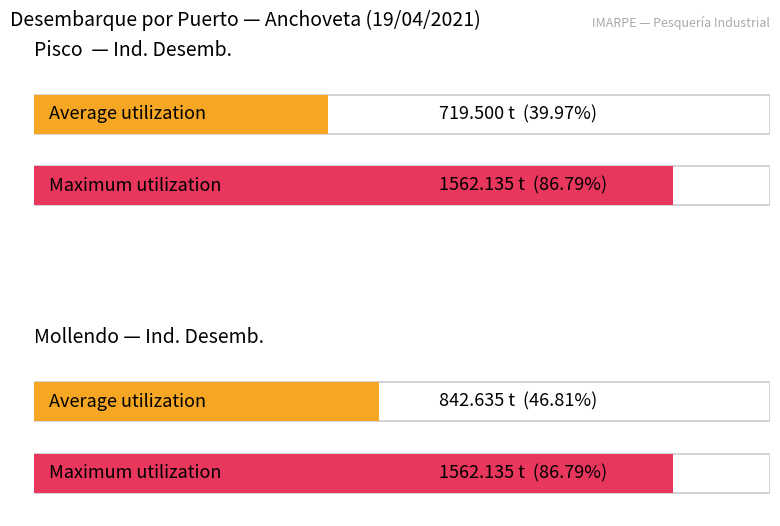

What is the difference between the highest and lowest values at Mollendo (Ind)?

719.5